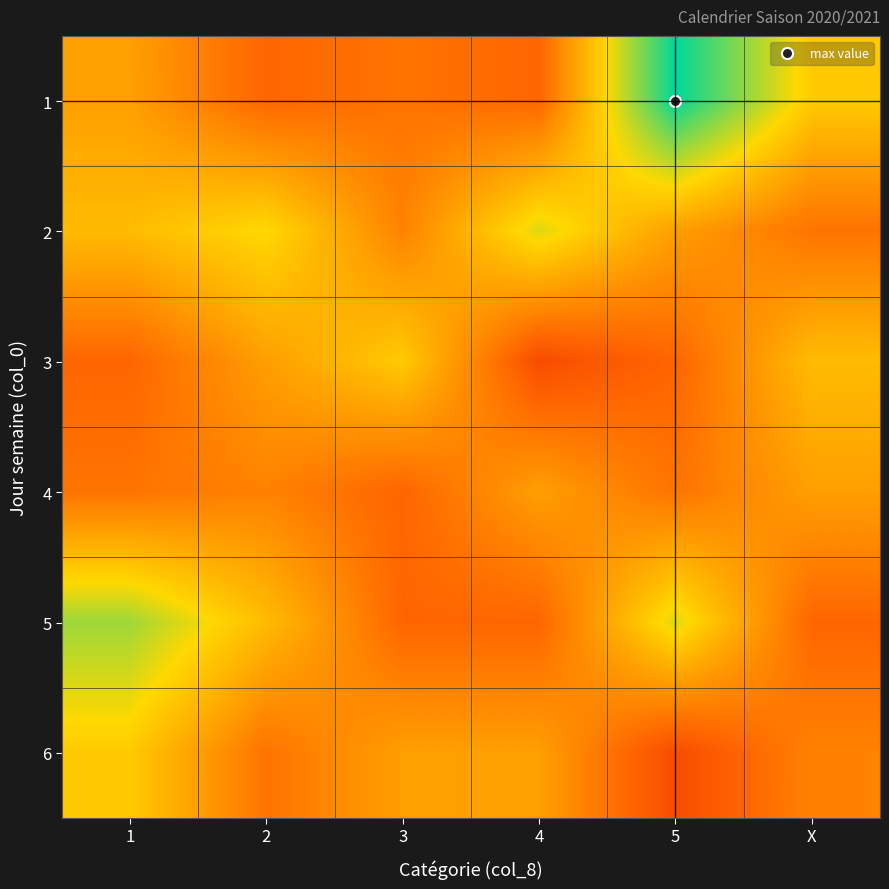

What is the smallest value displayed?

6